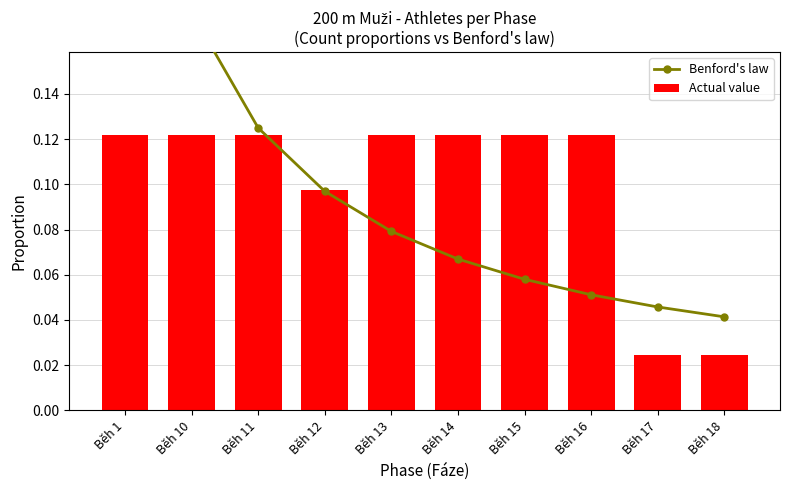

Which series changed the most between Běh 10 and Běh 17?

Benford's law